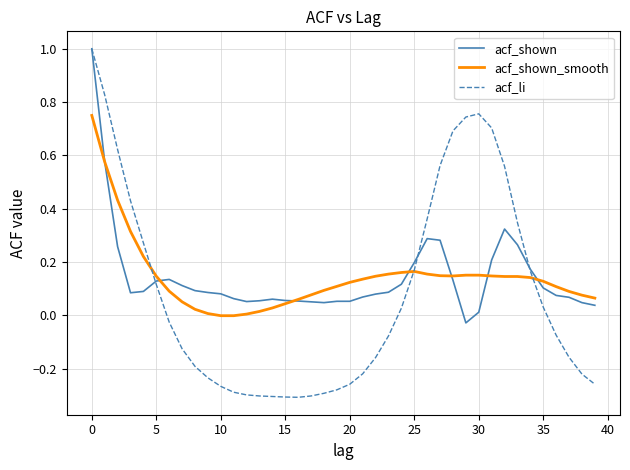

Which series has the widest spread of values?

acf_li